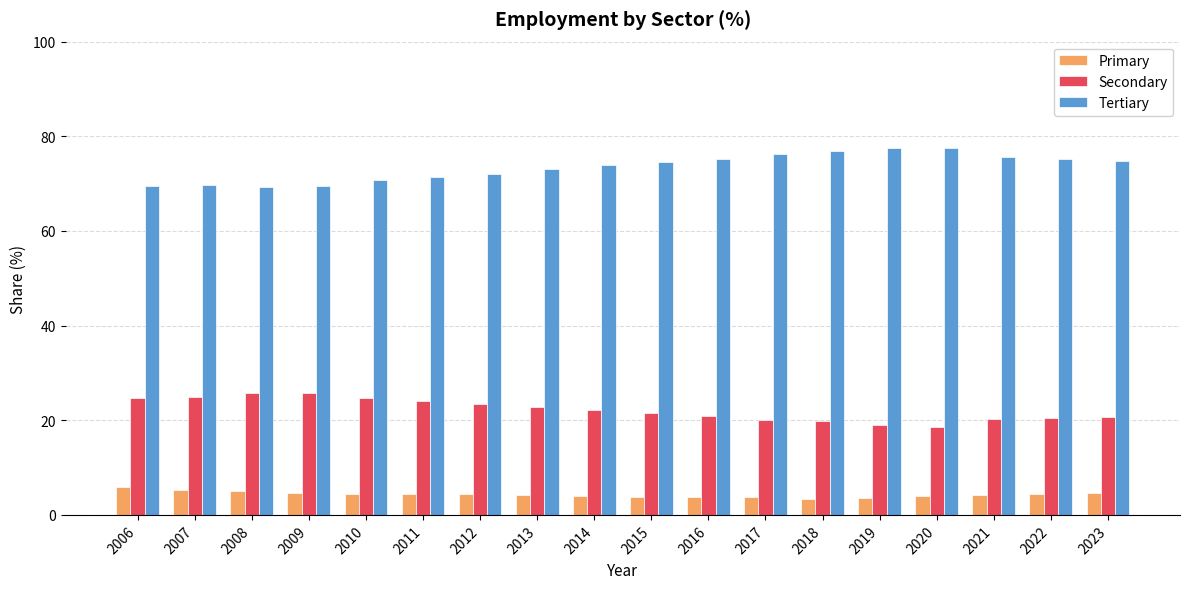

How many groups of bars are there?

18